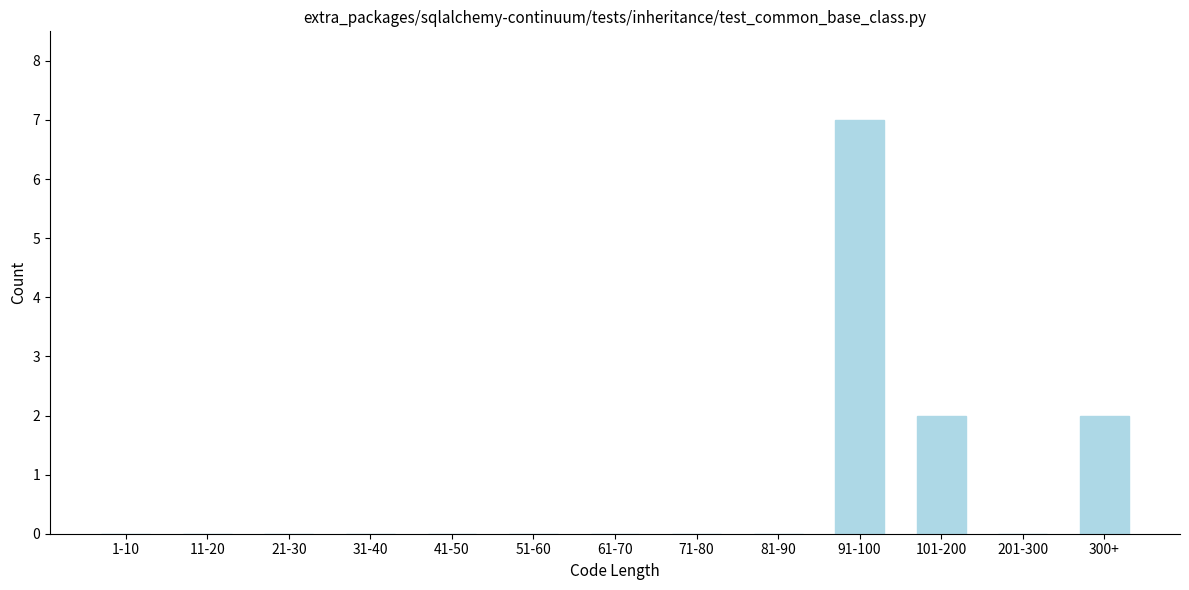

Reading left to right, what are all the values shown in this chart?

1-10=0	11-20=0	21-30=0	31-40=0	41-50=0	51-60=0	61-70=0	71-80=0	81-90=0	91-100=7	101-200=2	201-300=0	300+=2